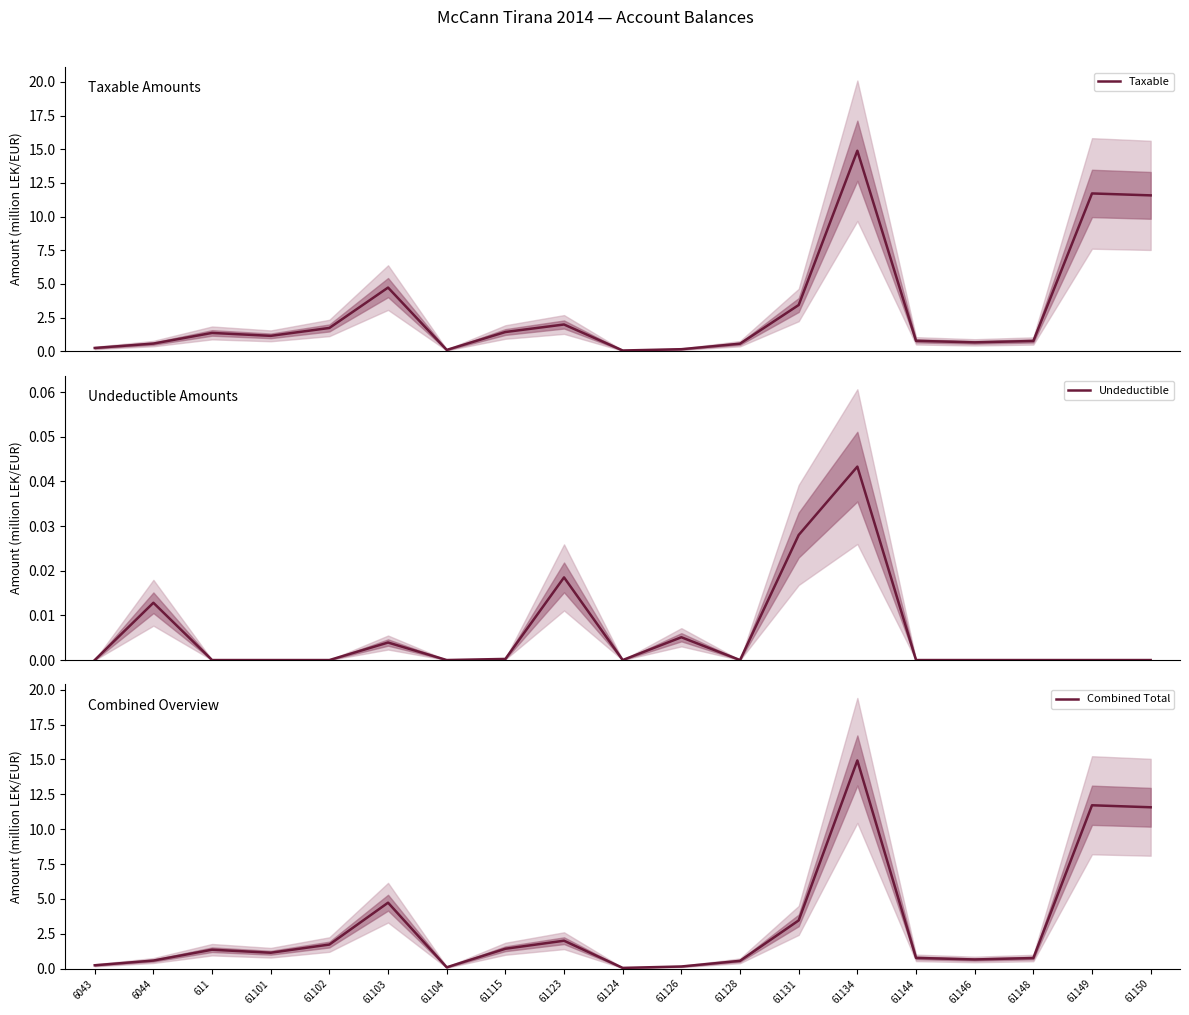

Reading left to right, what are all the values shown in this chart?

Taxable: 0.3	0.6	1.4	1.1	1.7	4.7	0.1	1.4	2.0	0.1	0.2	0.6	3.4	14.9	0.8	0.7	0.8	11.7	11.6
Undeductible: 0.0	0.0	0.0	0.0	0.0	0.0	0.0	0.0	0.0	0.0	0.0	0.0	0.0	0.0	0.0	0.0	0.0	0.0	0.0
Combined Total: 0.3	0.6	1.4	1.1	1.7	4.7	0.1	1.4	2.0	0.1	0.2	0.6	3.5	14.9	0.8	0.7	0.8	11.7	11.6